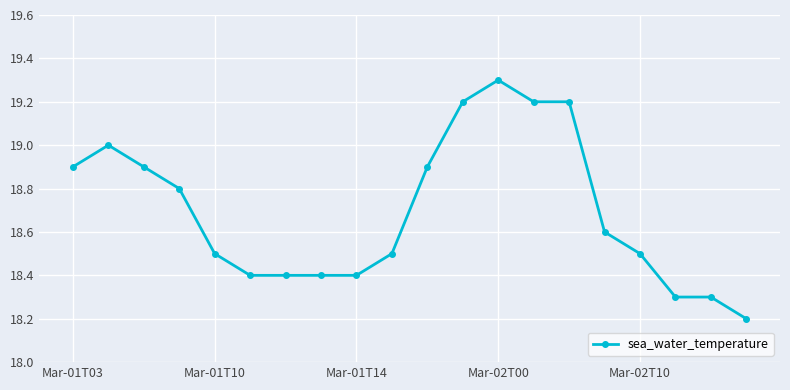

What is the value of the 9th point from the left?

18.4